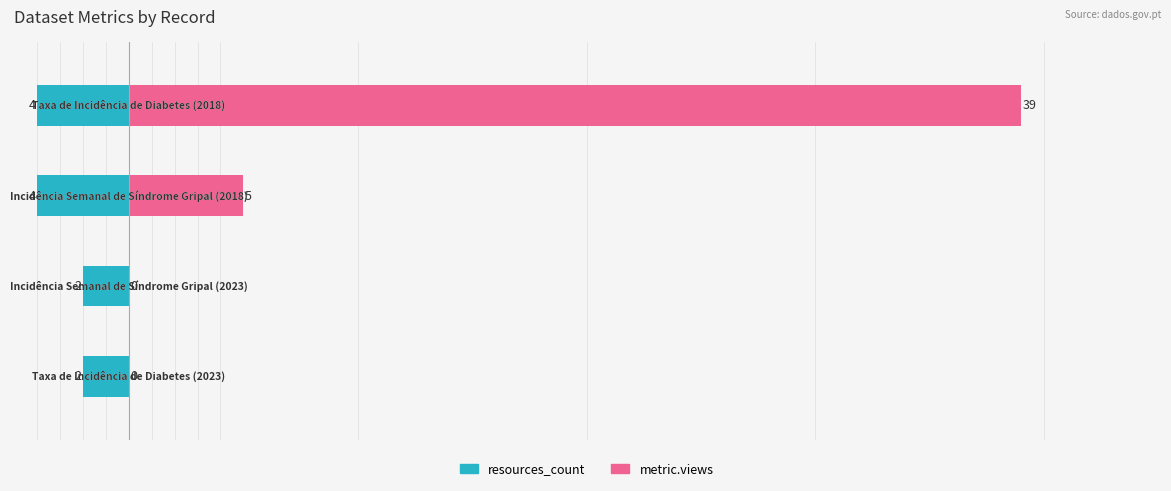

Reading right to left, list all the values displayed in this chart.

resources_count: 3=-4	2=-4	1=-2	0=-2
metric.views: 3=39	2=5	1=0	0=0